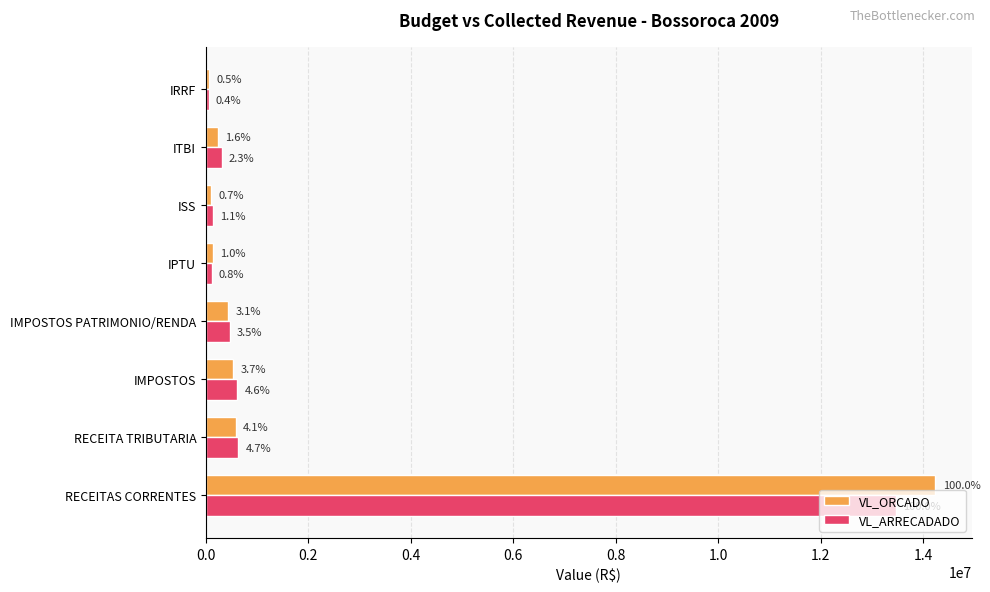

What is the sum of all VL_ARRECADADO values?

15813328.7